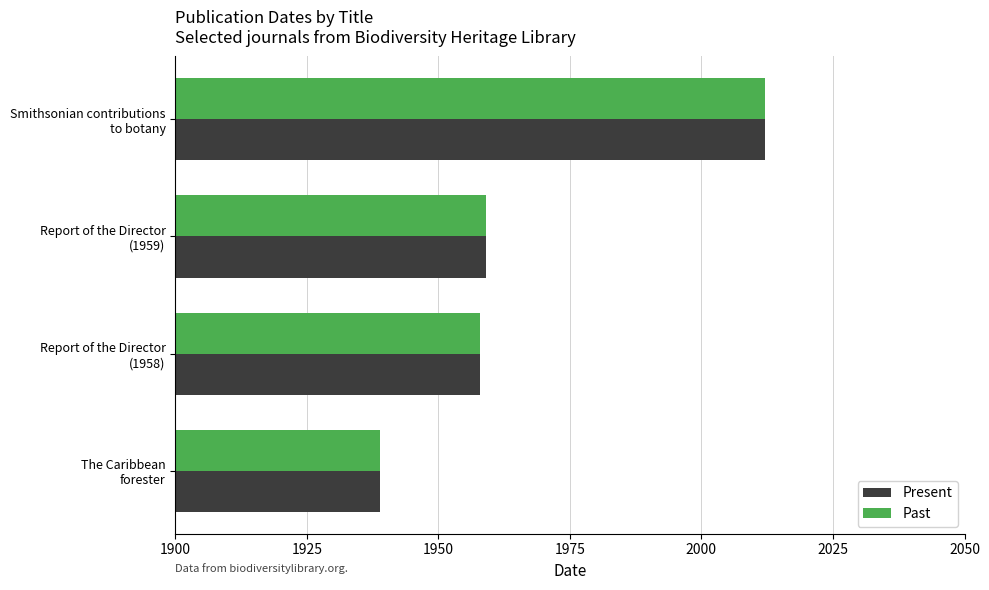

What is the difference between the maximum and second lowest values in the Past series?

54